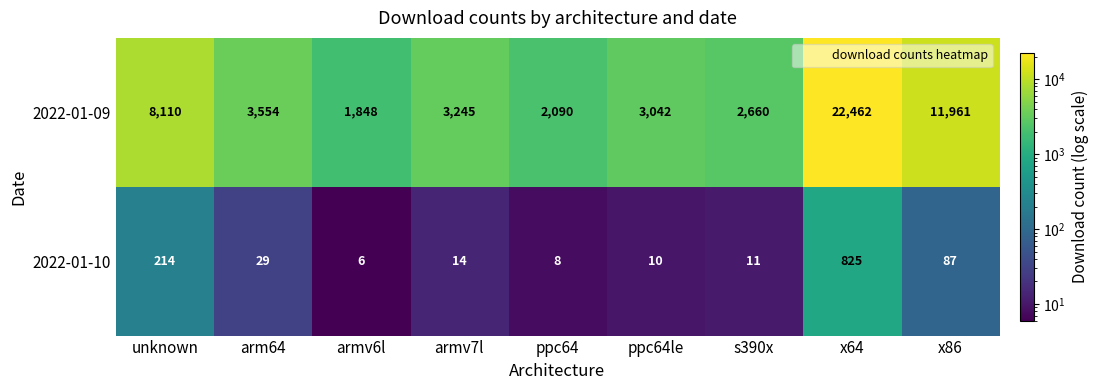

Which label corresponds to the largest value in the chart?

x64